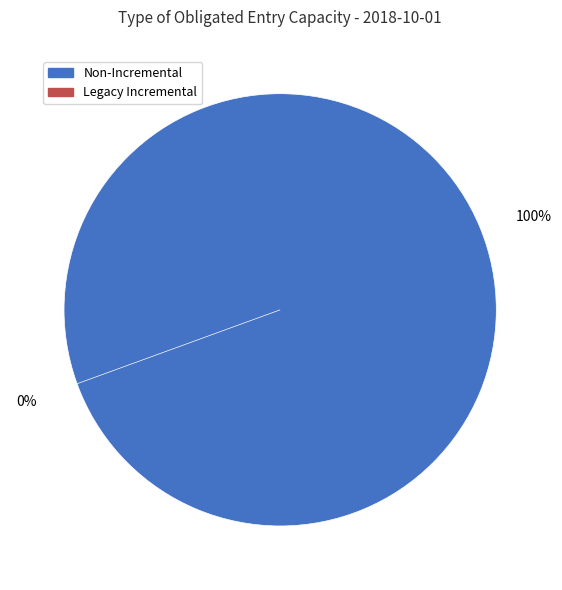

Rank the series by their maximum value, from highest to lowest.

Non-Incremental, Legacy Incremental